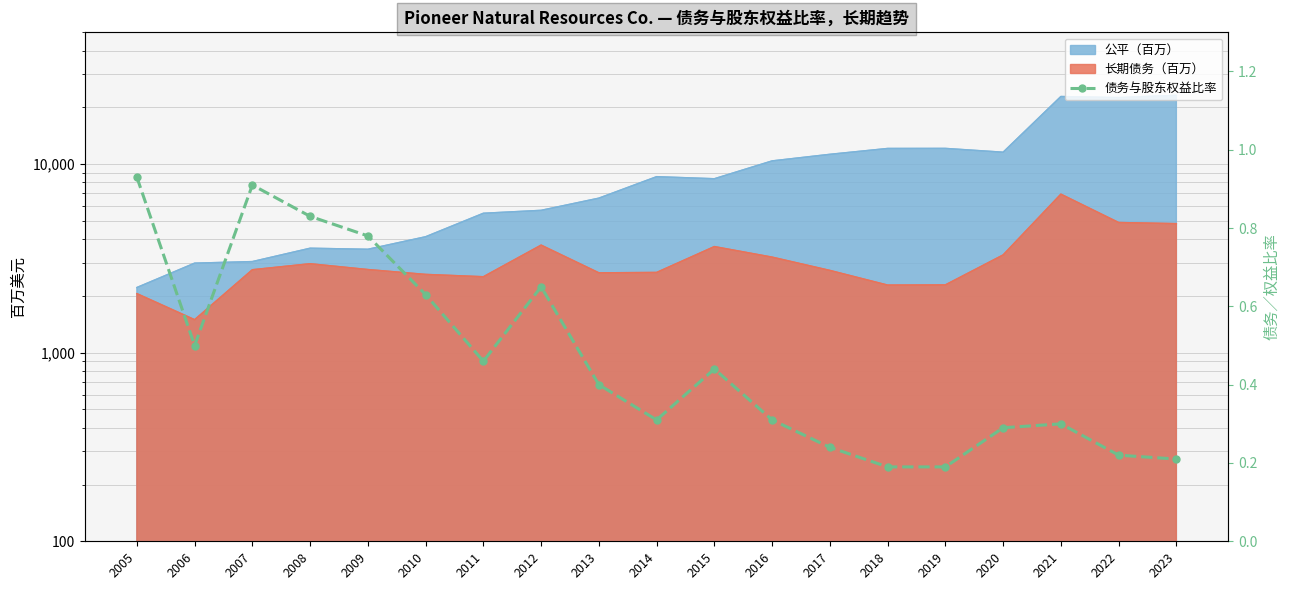

At which category does the data reach its first local peak?

2007